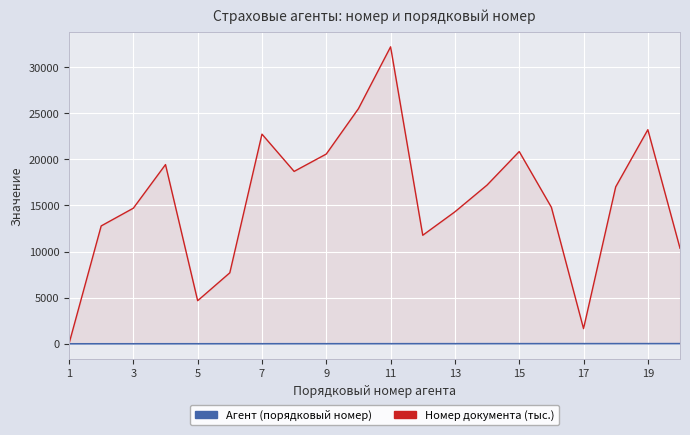

At 19, list the series in order from largest to smallest.

Номер документа (тыс.), Агент (порядковый номер)